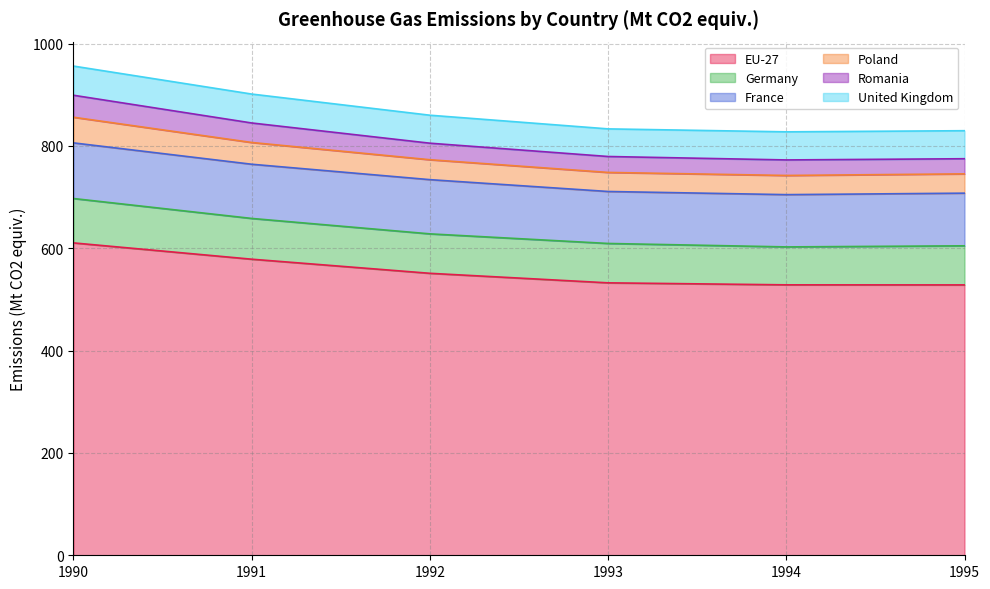

At which category is the sum across all series the highest?

1990